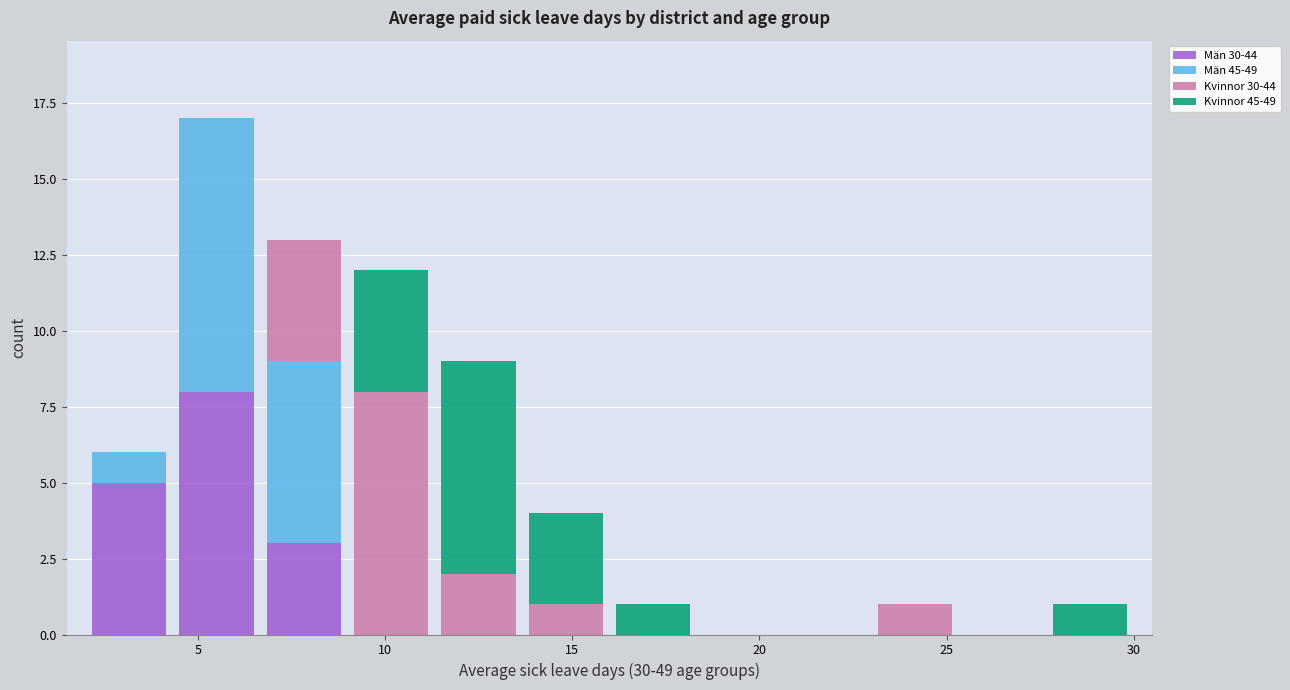

Reading left to right, list every stacked bar in this chart as the range it spans on the x-axis followed by its total height. Neither the bar edges nor the heights are printed on the chart, so give them approximately, as read against the axes.

2.0 to 4.5: 6
4.5 to 6.5: 17
6.5 to 9.0: 13
9.0 to 11.5: 12
11.5 to 13.5: 9
13.5 to 16.0: 4
16.0 to 18.5: 1
18.5 to 20.5: 0
20.5 to 23.0: 0
23.0 to 25.5: 1
25.5 to 27.5: 0
27.5 to 30.0: 1